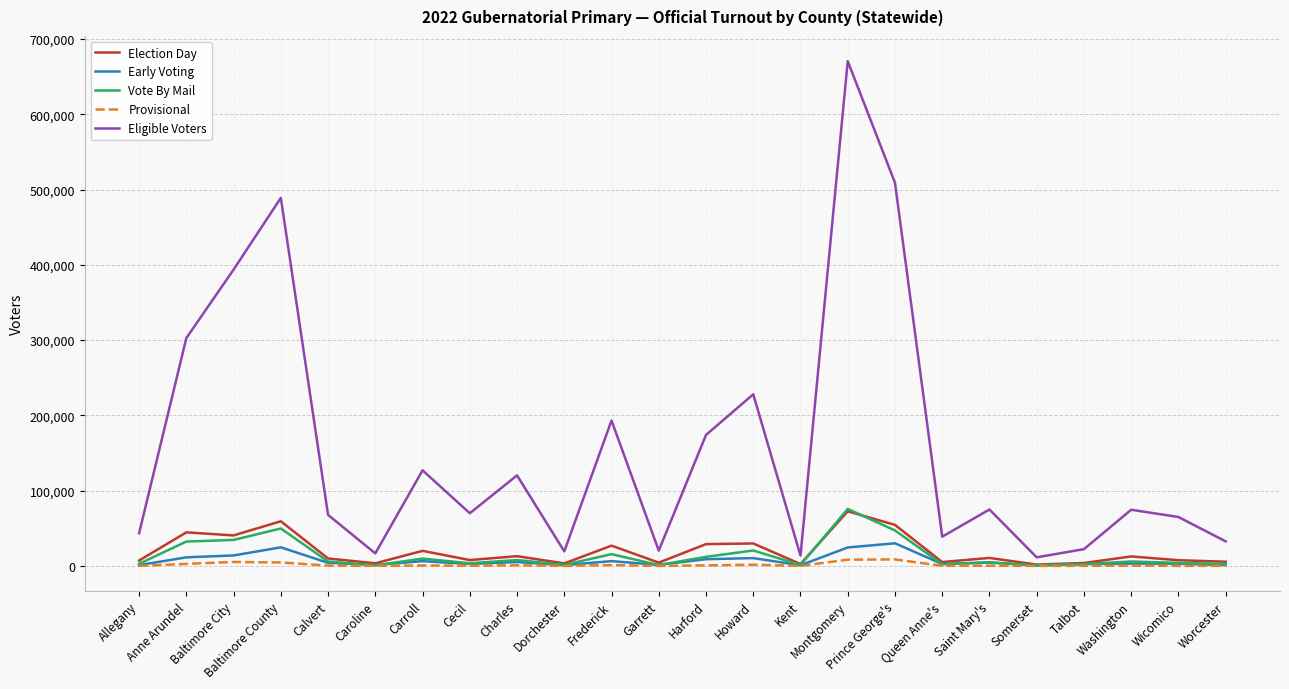

Between Baltimore City and Kent, which series saw the biggest shift?

Eligible Voters